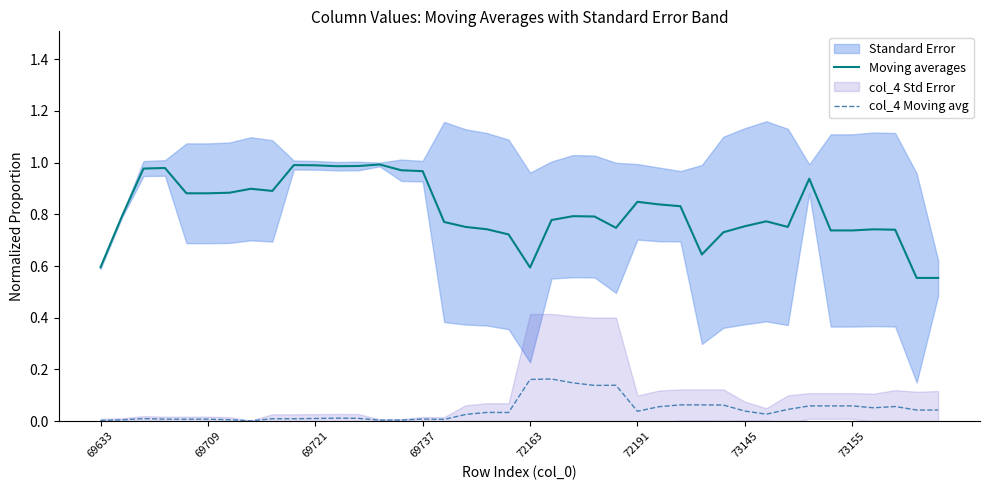

Between 26 and 34, which series saw the biggest shift?

Moving averages